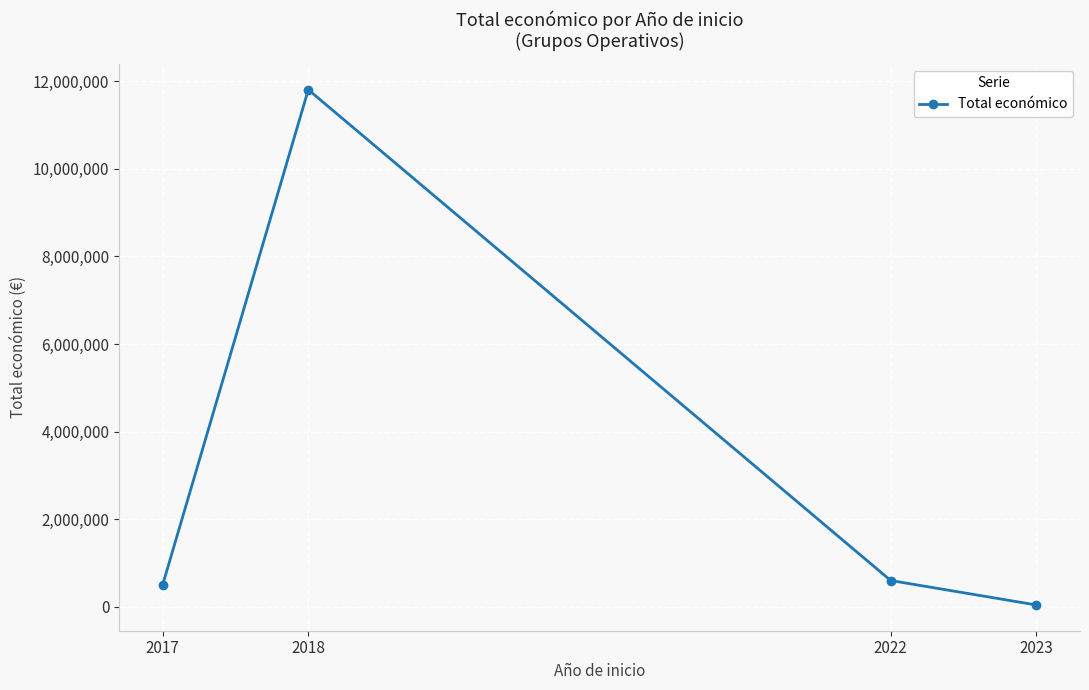

How many series are shown in this chart?

1